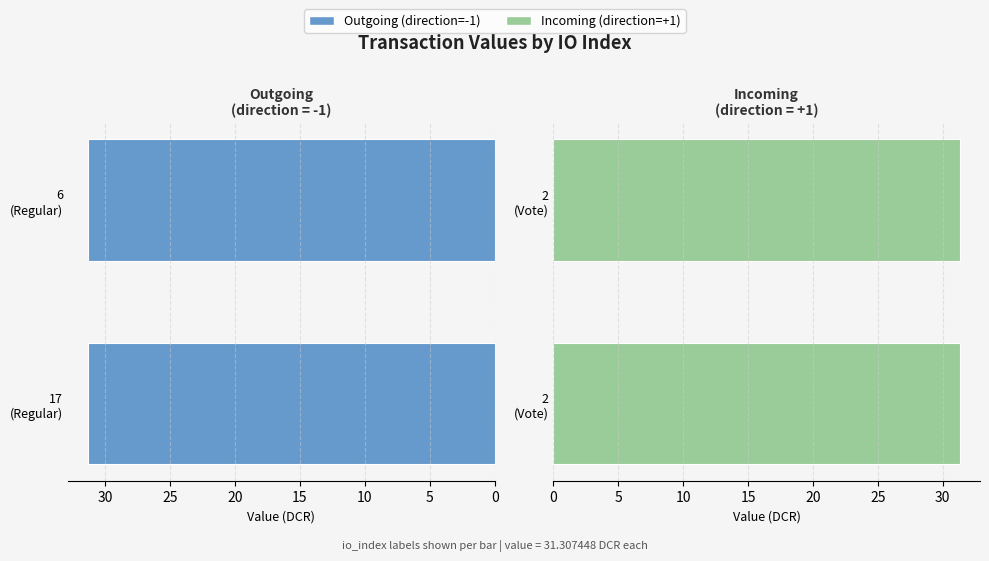

Reading left to right, list all the values displayed in this chart.

value: 17=31.3	2=31.3	6=31.3	2=31.3
direction: 17=-1.0	2=1.0	6=-1.0	2=1.0